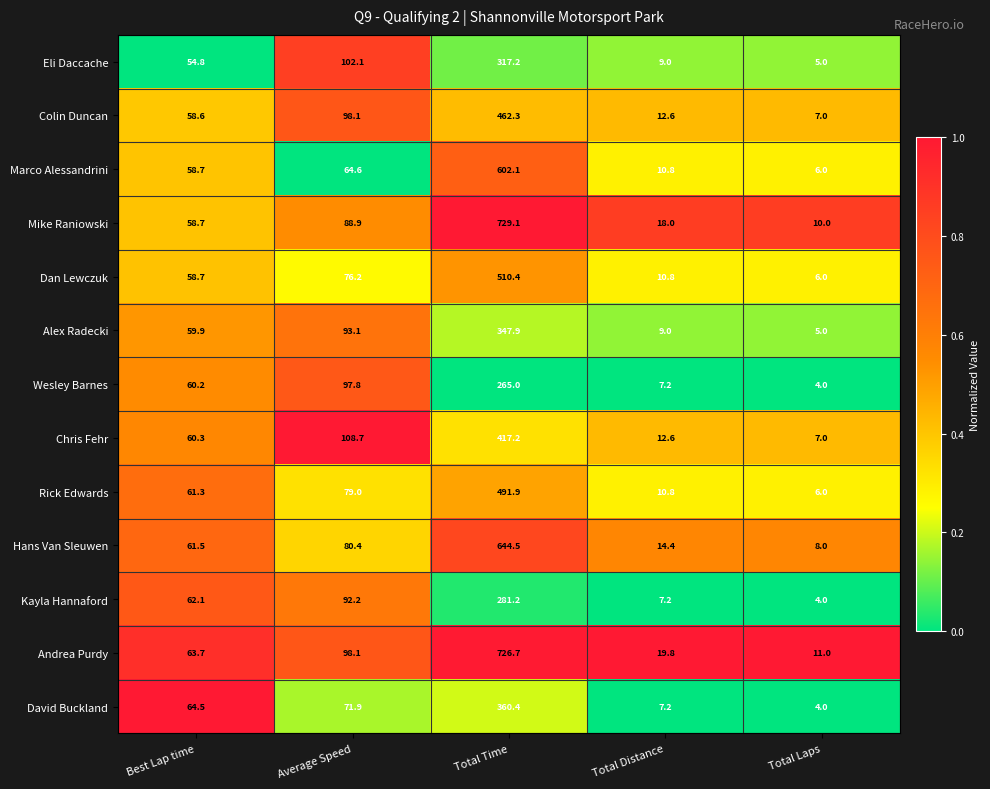

What is the total value across all series at Average Speed?

1151.1